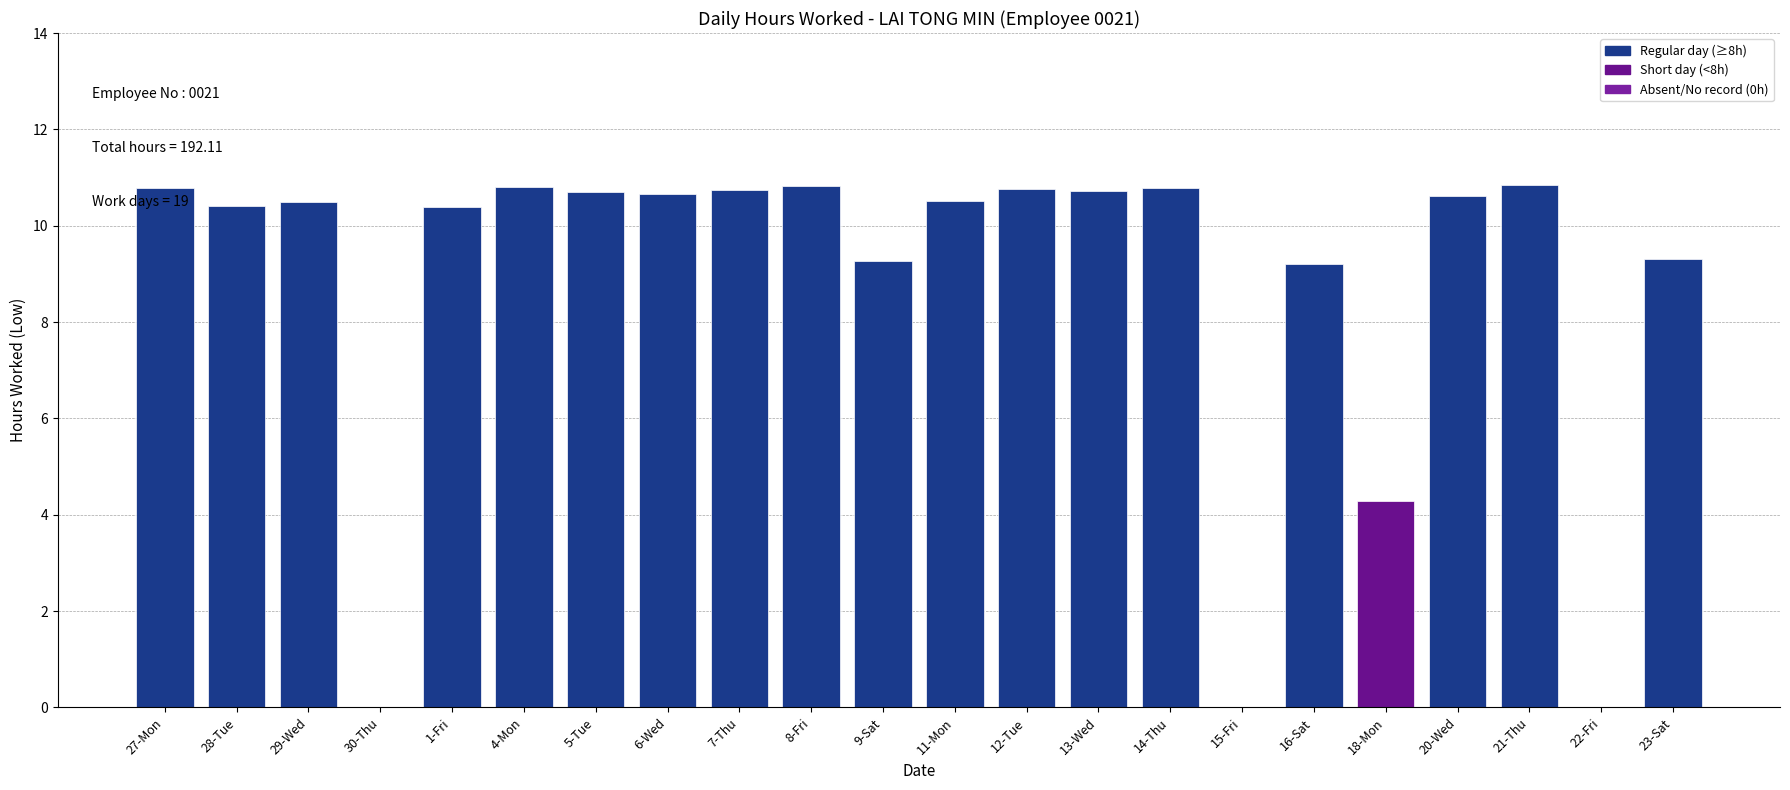

What is the sum of the values at 11-Mon and 18-Mon?

14.8